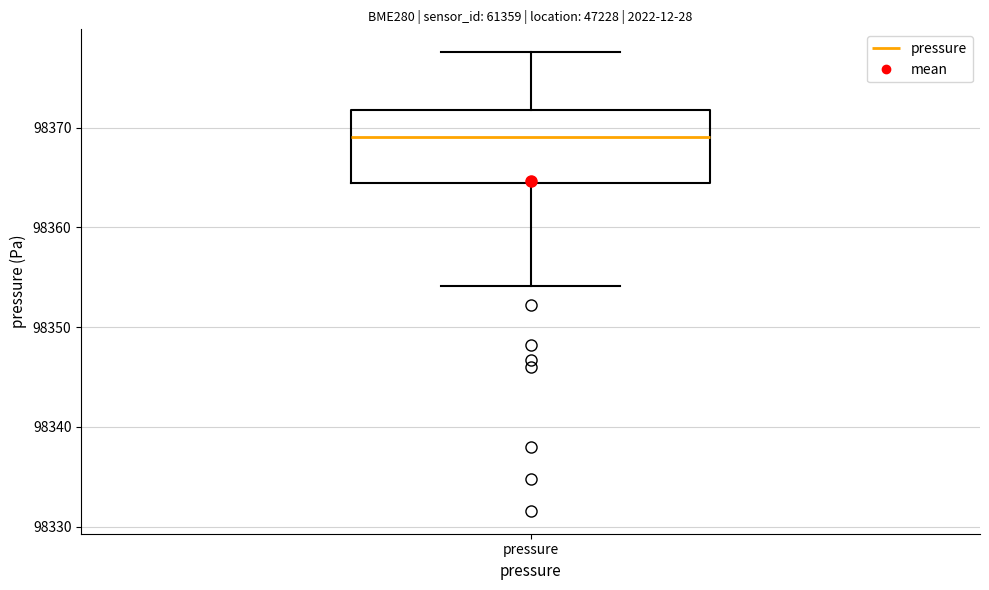

Where is the upper edge of the box for pressure on the y-axis? The values are not printed on the chart, so give them approximately, as read against the axis.

98372